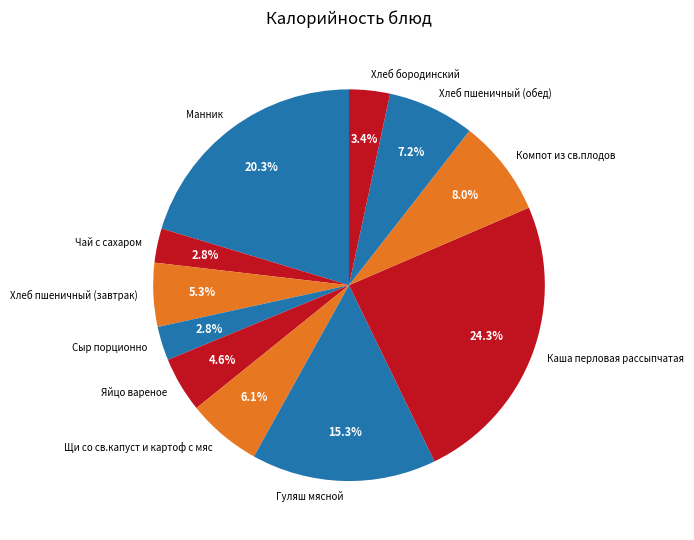

To the nearest percent, what is the difference between the largest and smallest slice percentages?

21%